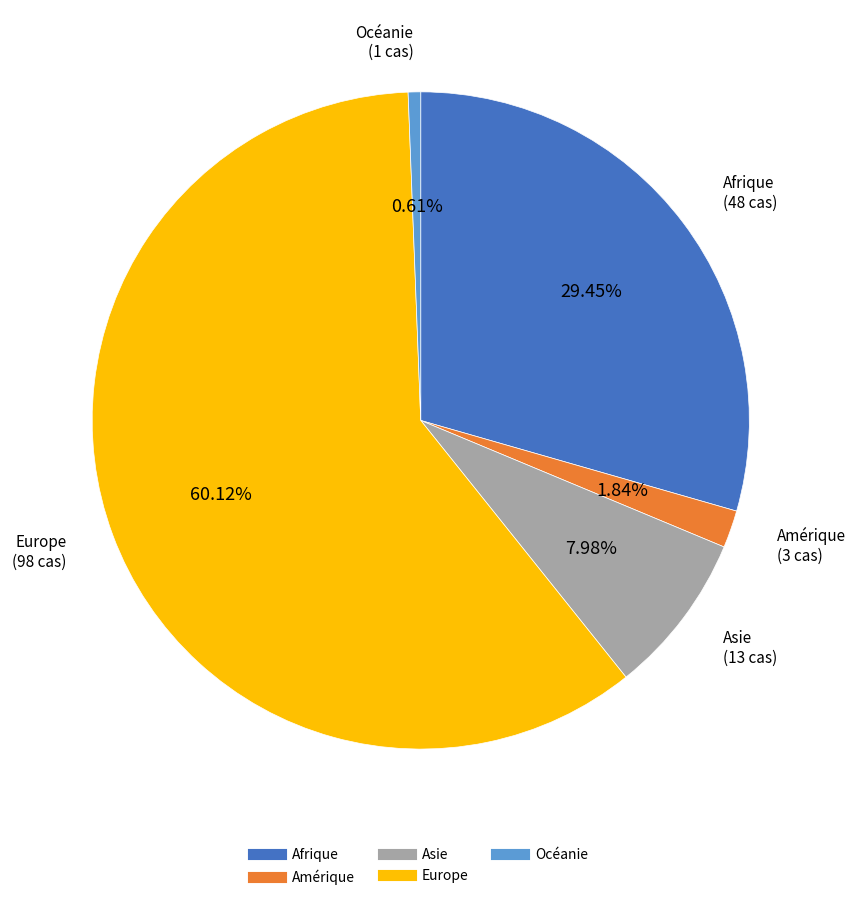

To the nearest percent, what is the difference between the Afrique and Asie slice percentages?

21%